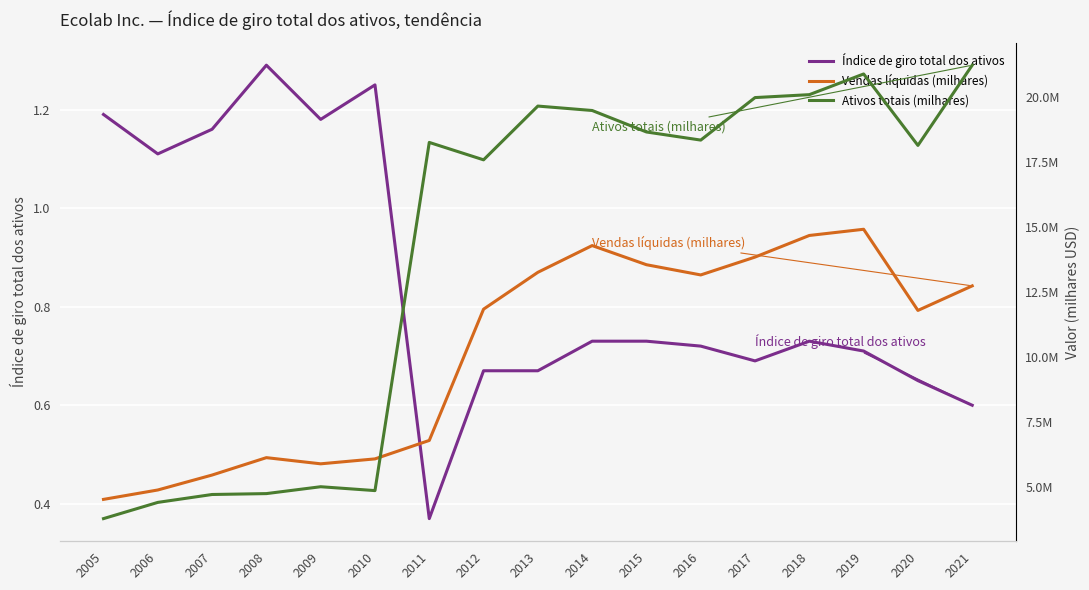

How many interior local valleys does the Índice de giro total dos ativos series have?

4